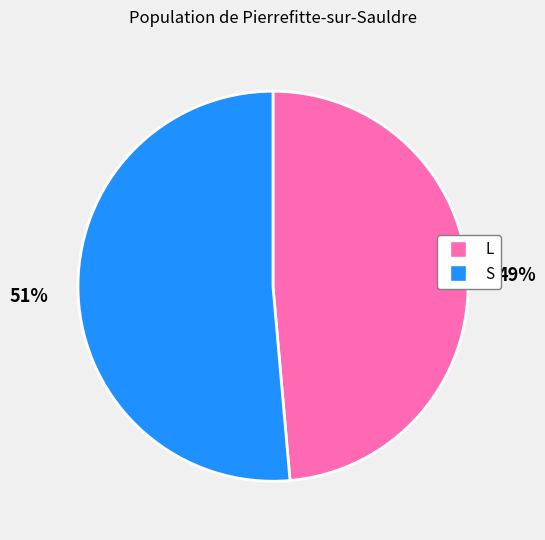

Is there any slice that represents more than half of the pie?

Yes